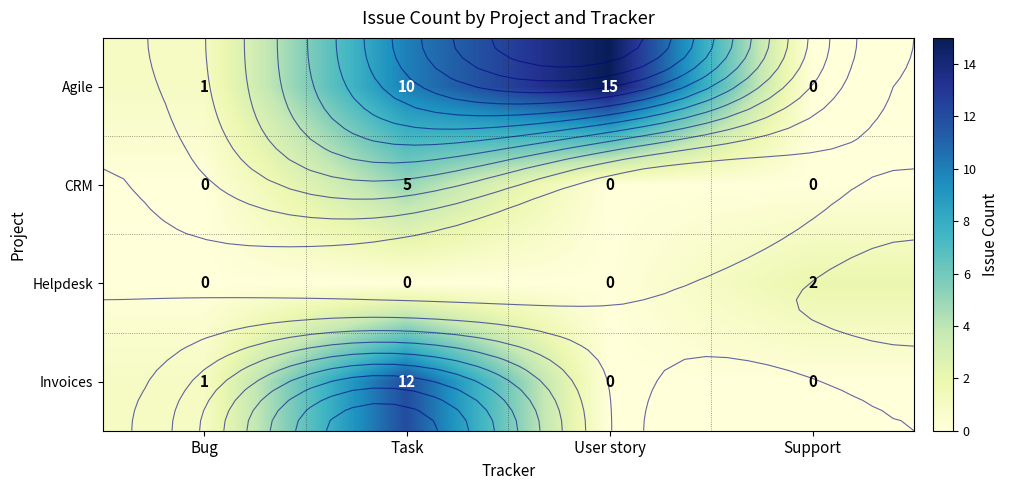

True or false: CRM has a value of -2 at User story.

False